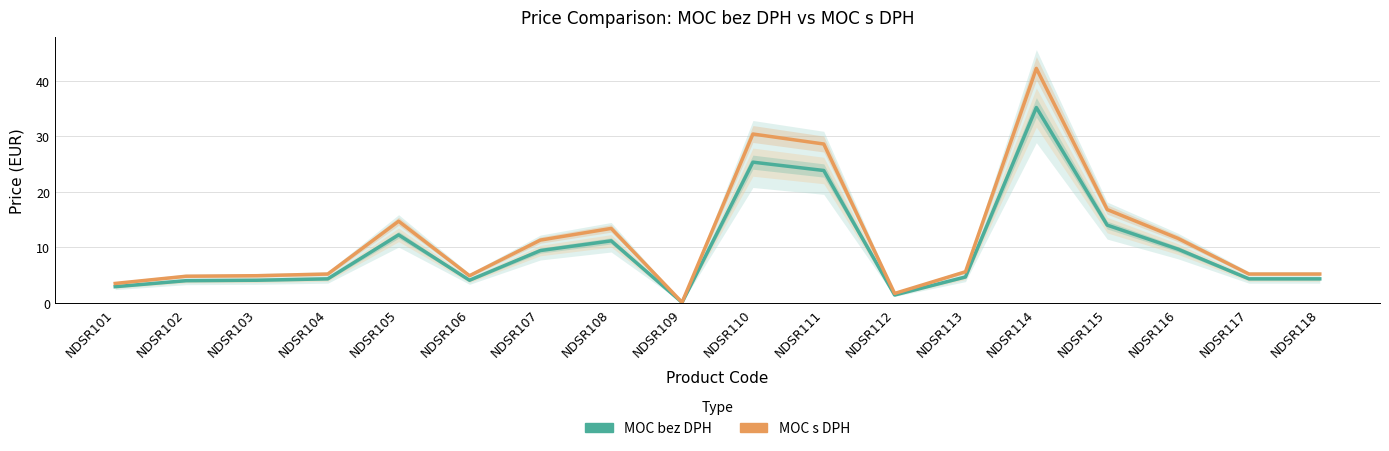

What is the difference between the maximum and minimum values in the MOC bez DPH series?

35.1